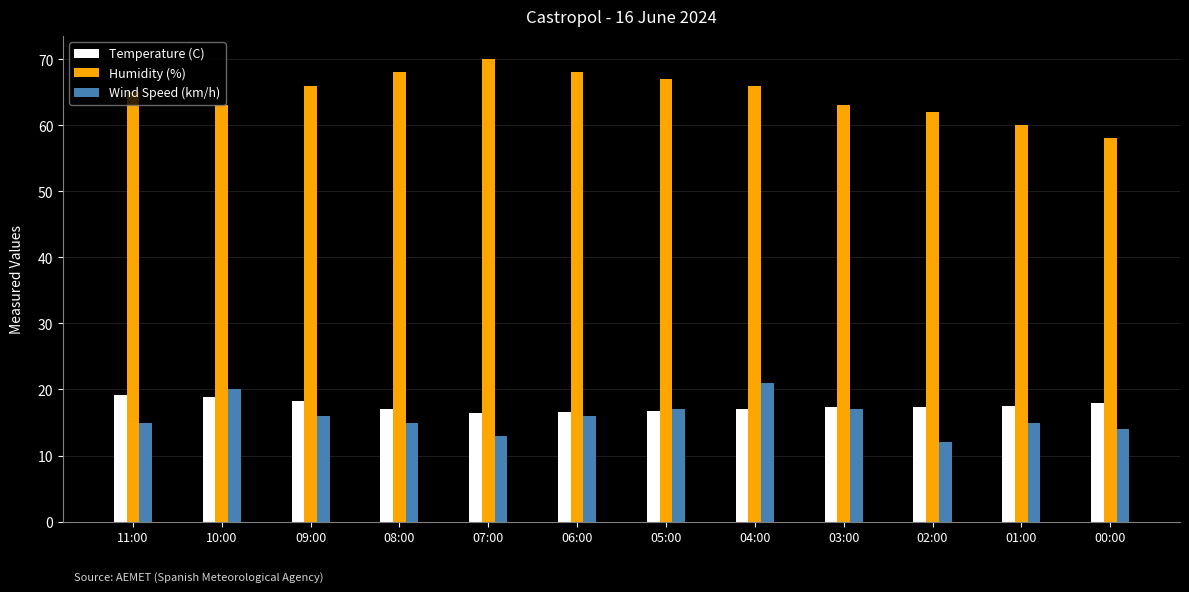

How many series are shown in this chart?

3